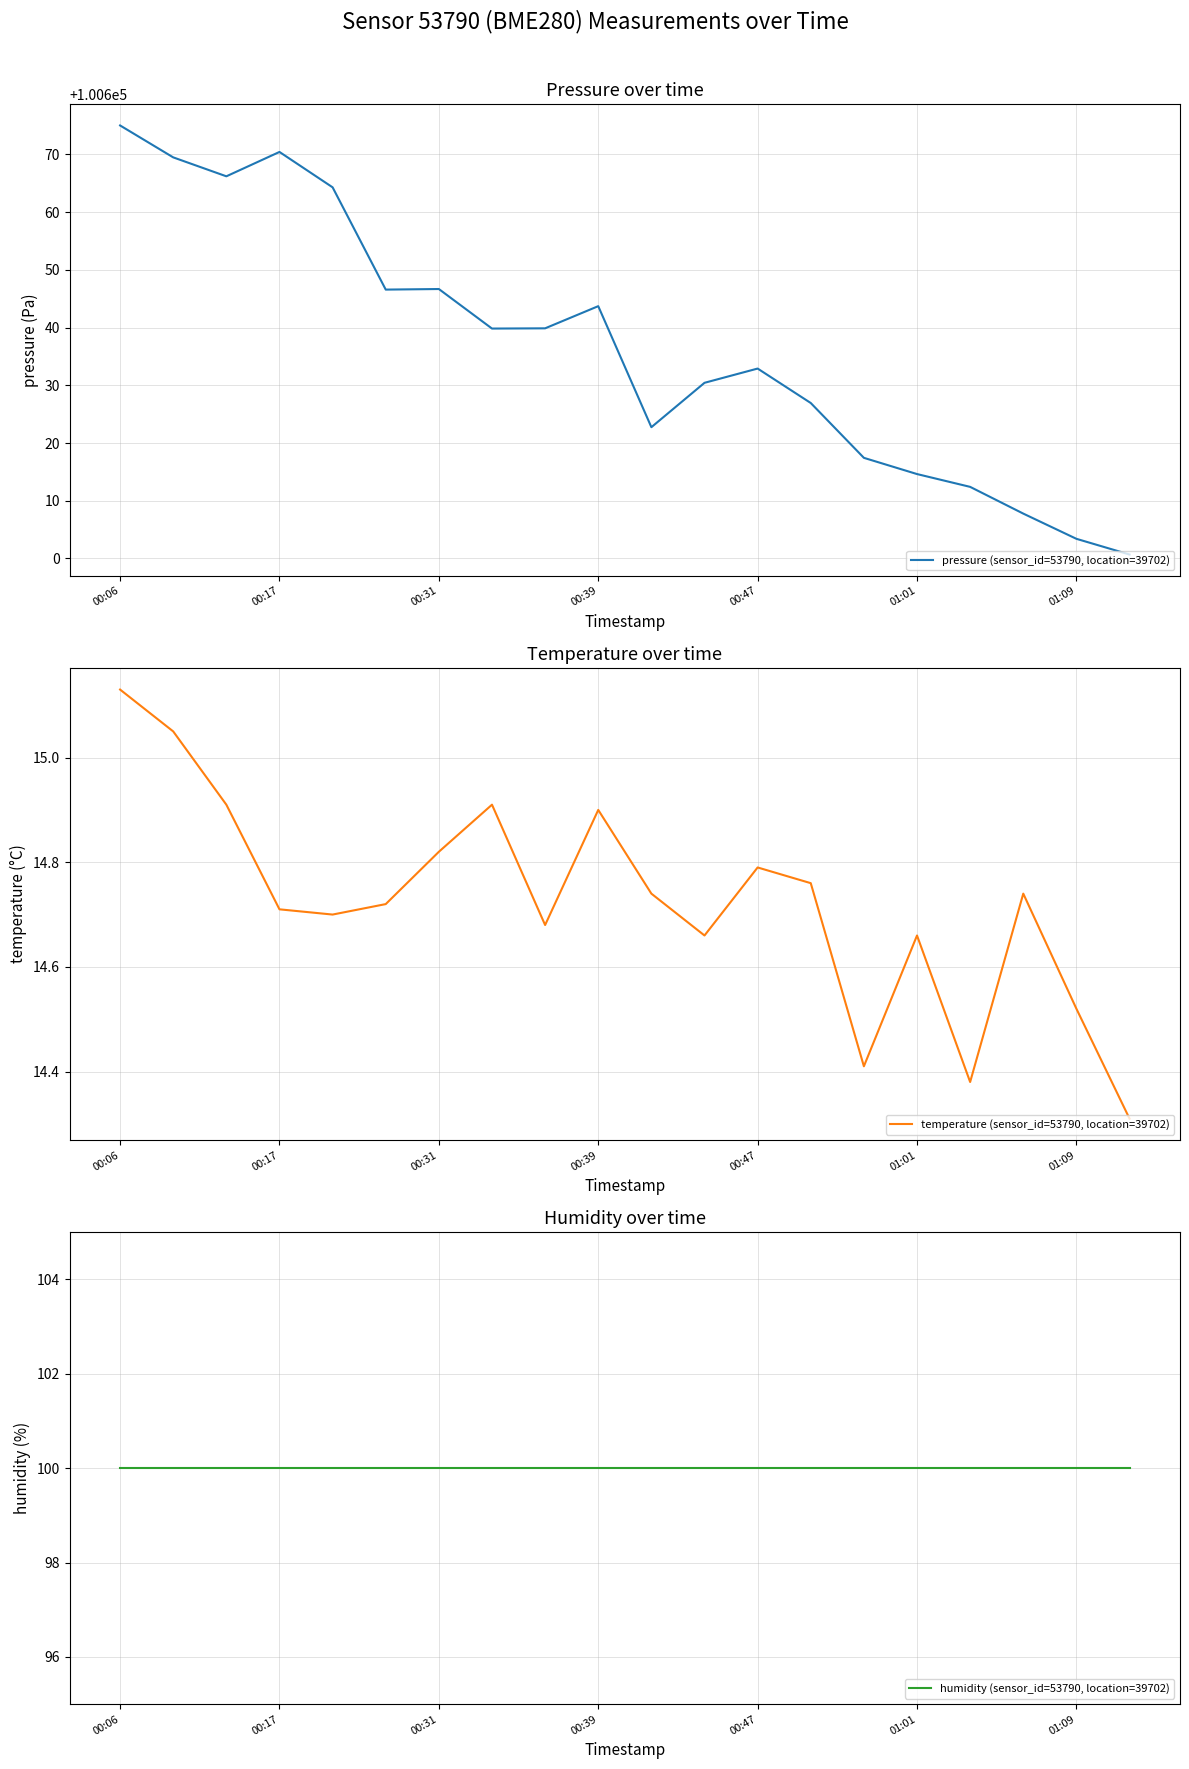

What is the lowest value of the pressure (sensor_id=53790, location=39702) series?

100600.7